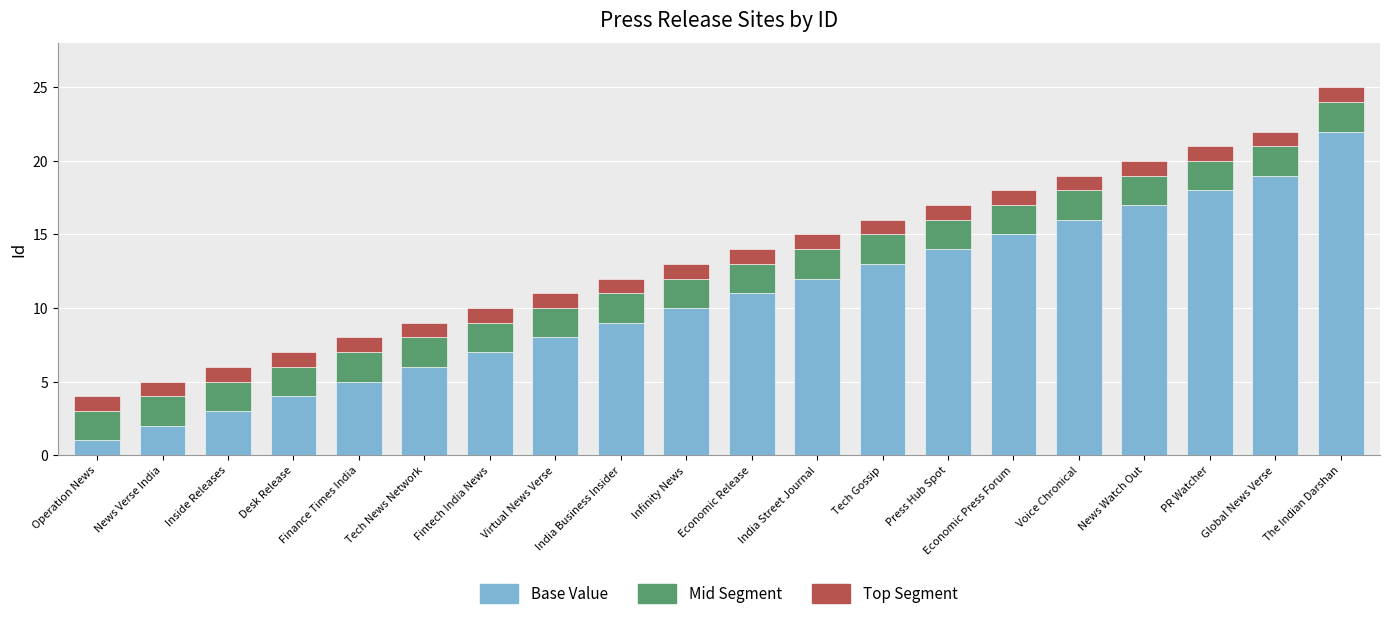

How many data points in Base Value are less than 11?

10